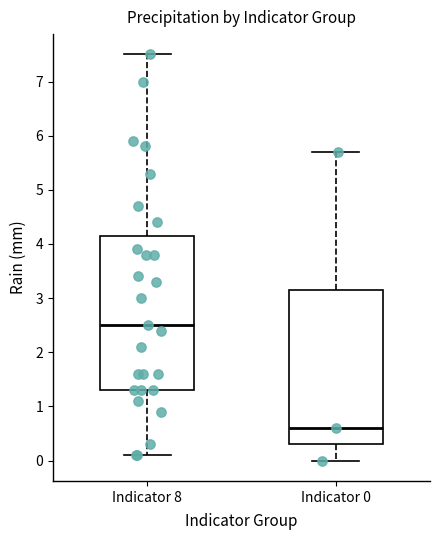

Reading left to right, read every box against the y-axis: the position of its median line, the range the box covers, and the ends of its whiskers. The values are not printed on the chart, so give them approximately, as read against the axis.

Indicator 8: median 2.5, box 1.3 to 4.2, whiskers 0.1 to 7.5
Indicator 0: median 0.6, box 0.3 to 3.2, whiskers 0.0 to 5.7